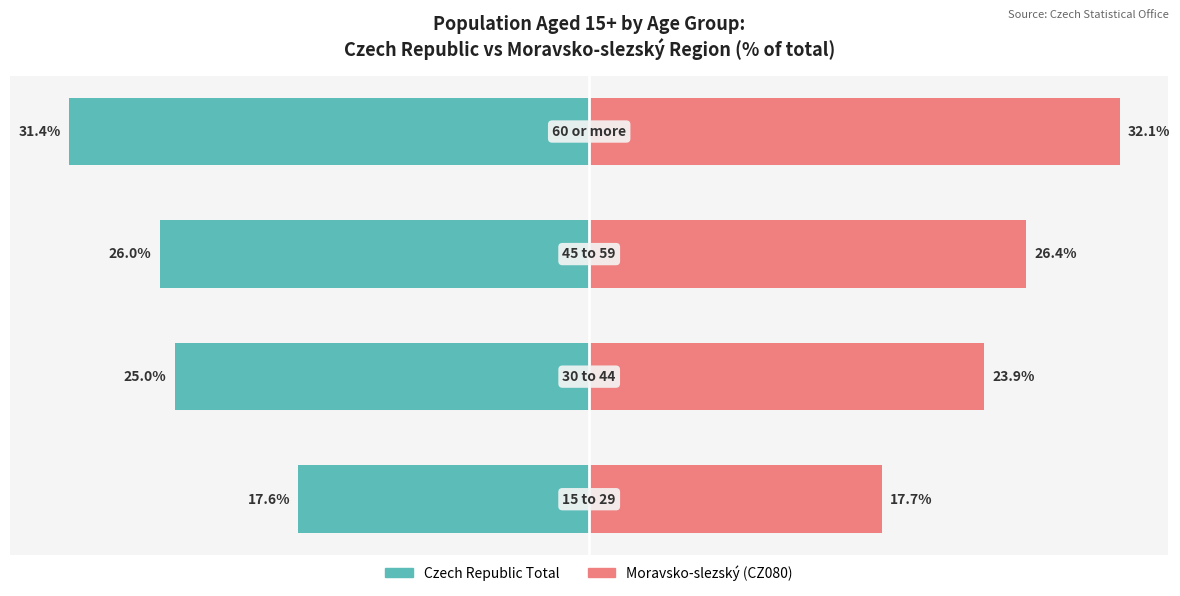

Reading left to right, list all the values displayed in this chart.

Czech Republic Total: -17.6	-25.0	-26.0	-31.4
Moravsko-slezský (CZ080): 17.7	23.9	26.4	32.1